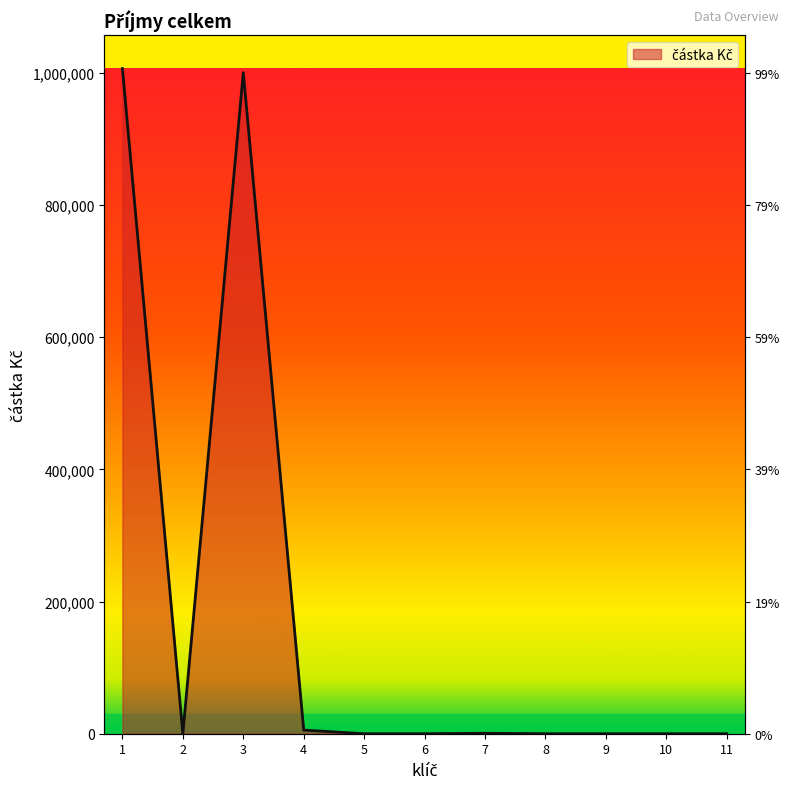

What is the maximum value shown in the chart?

1006211.6